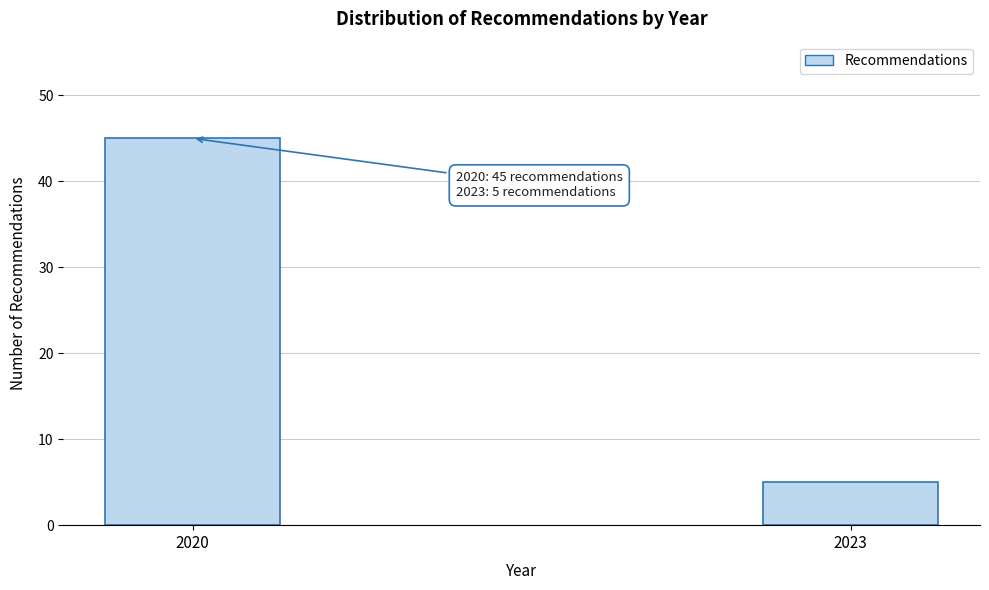

Reading left to right, what are all the values shown in this chart?

45	5